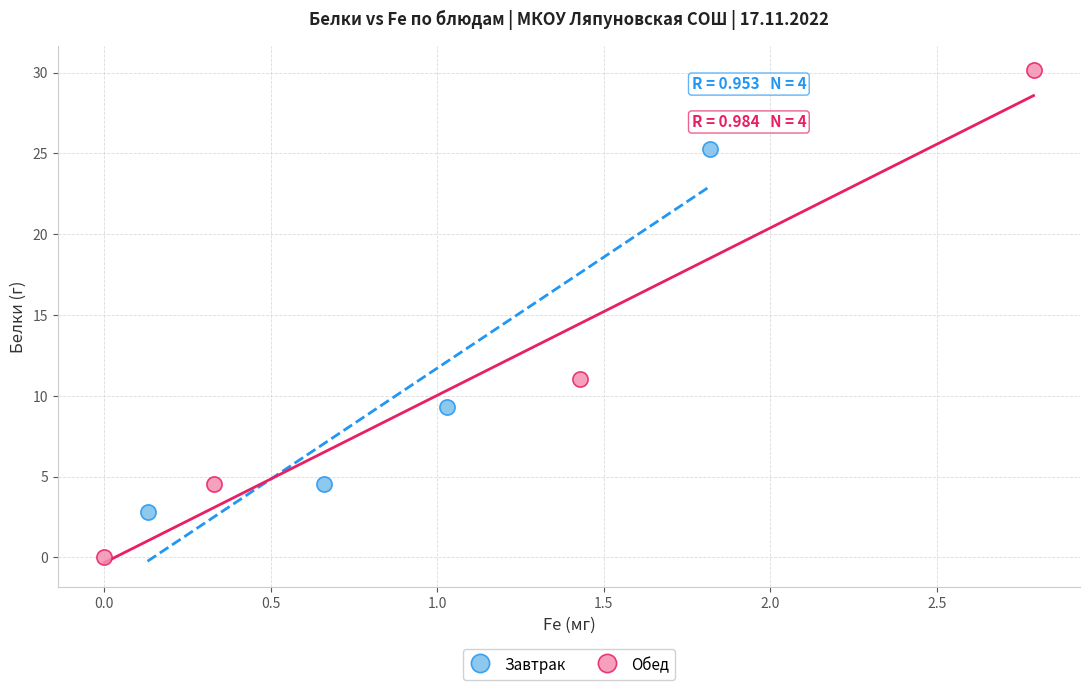

Which series reaches the minimum Y coordinate?

Обед